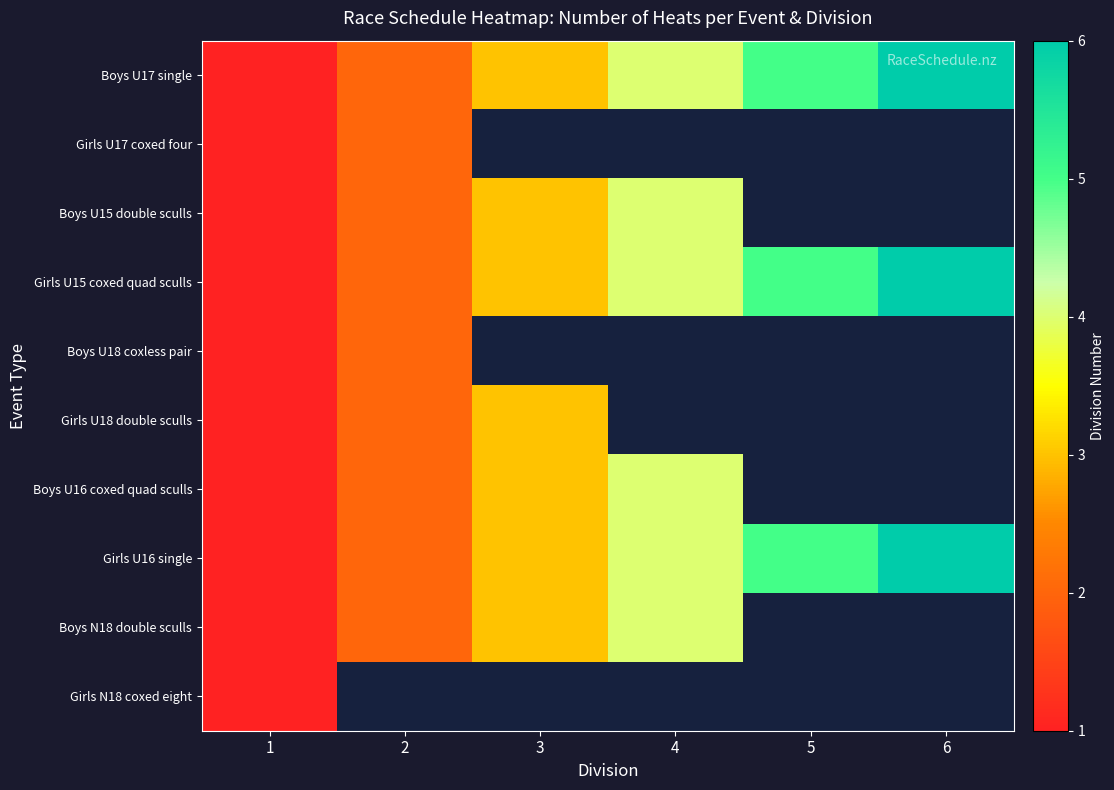

Count the number of data series in this chart.

10